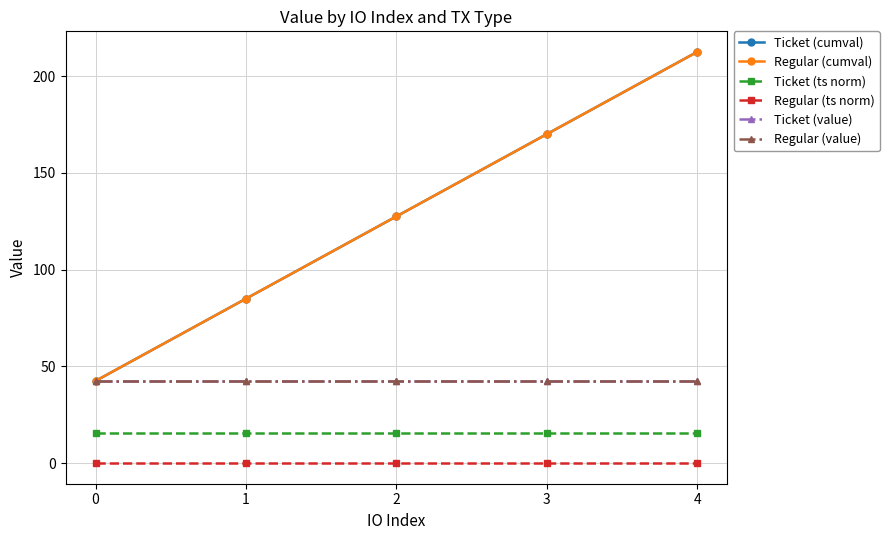

Reading left to right, extract all data points from this chart.

Ticket (cumval): 42.5	85.0	127.5	170.0	212.6
Regular (cumval): 42.5	85.0	127.5	170.0	212.6
Ticket (ts norm): 15.7	15.7	15.7	15.7	15.7
Regular (ts norm): 0.0	0.0	0.0	0.0	0.0
Ticket (value): 42.5	42.5	42.5	42.5	42.5
Regular (value): 42.5	42.5	42.5	42.5	42.5